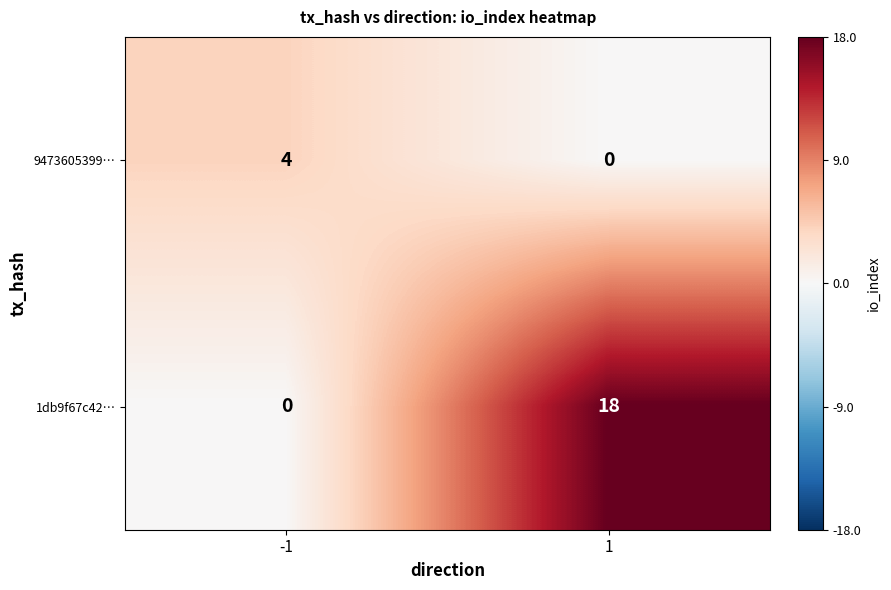

What is the difference between the maximum and minimum values in the 9473605399… series?

4